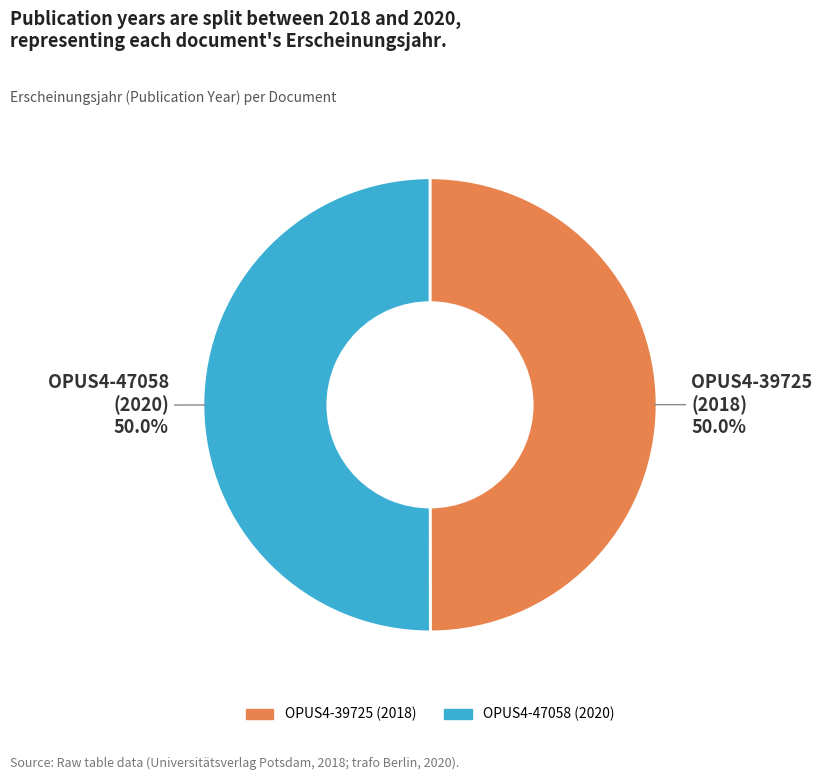

Is it true that OPUS4-47058 is 50% of the pie?

True